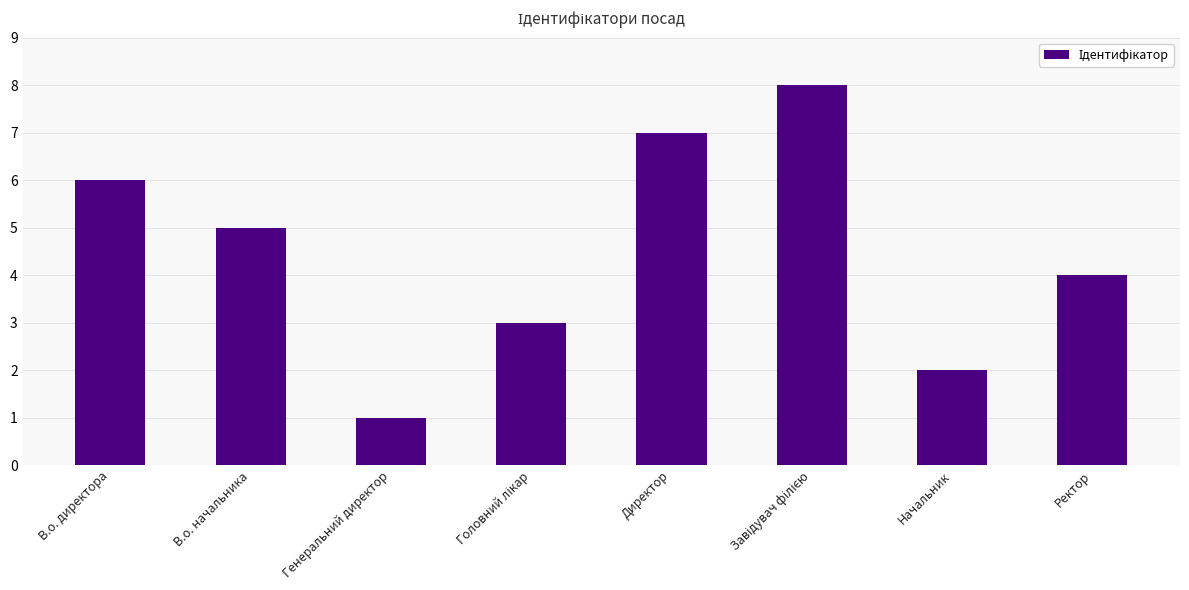

How many distinct data groups are displayed?

1